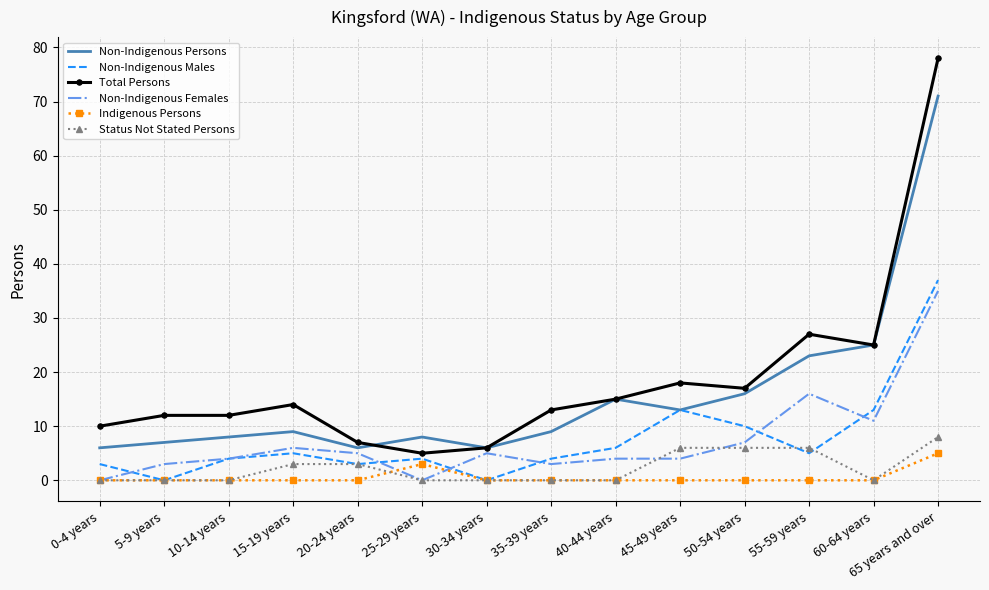

How many interior local peaks does the Non-Indigenous Persons series have?

3